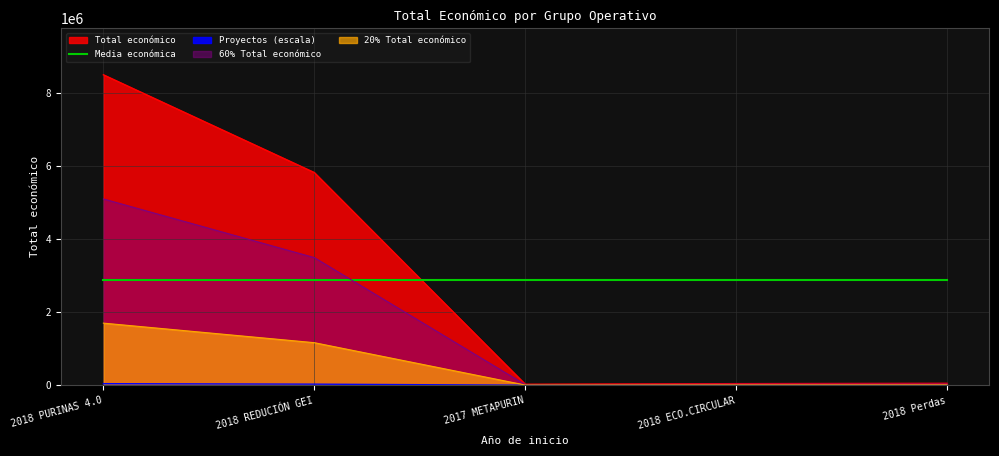

Reading left to right, extract all data points from this chart.

2018 PURINAS 4.0=42425.0	2018 REDUCIÓN GEI=29065.3	2017 METAPURIN=135.0	2018 ECO.CIRCULAR=214.2	2018 Perdas=260.3